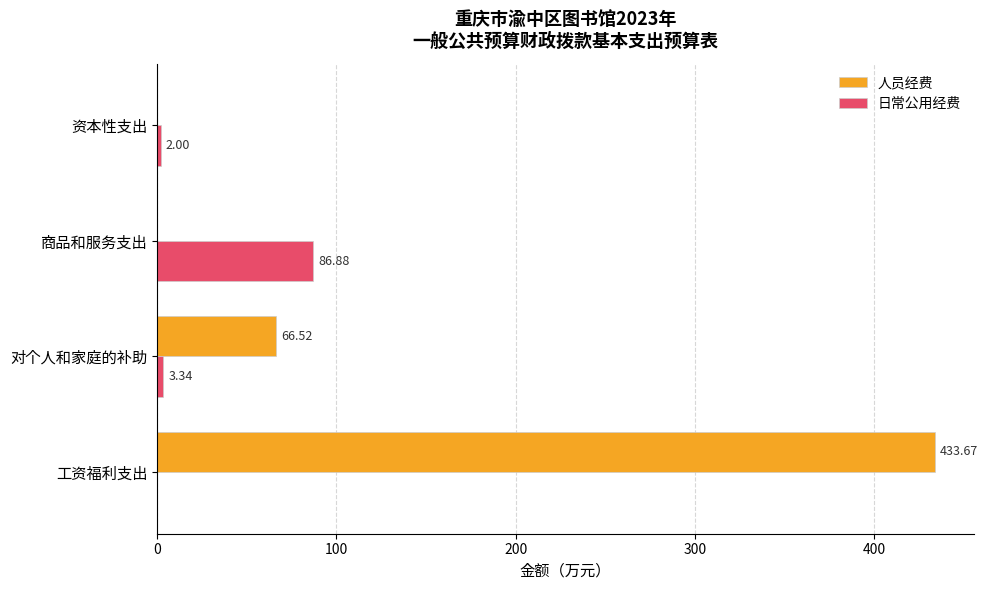

Is the value of 日常公用经费 at 对个人和家庭的补助 greater than the value of 人员经费 at 工资福利支出?

No